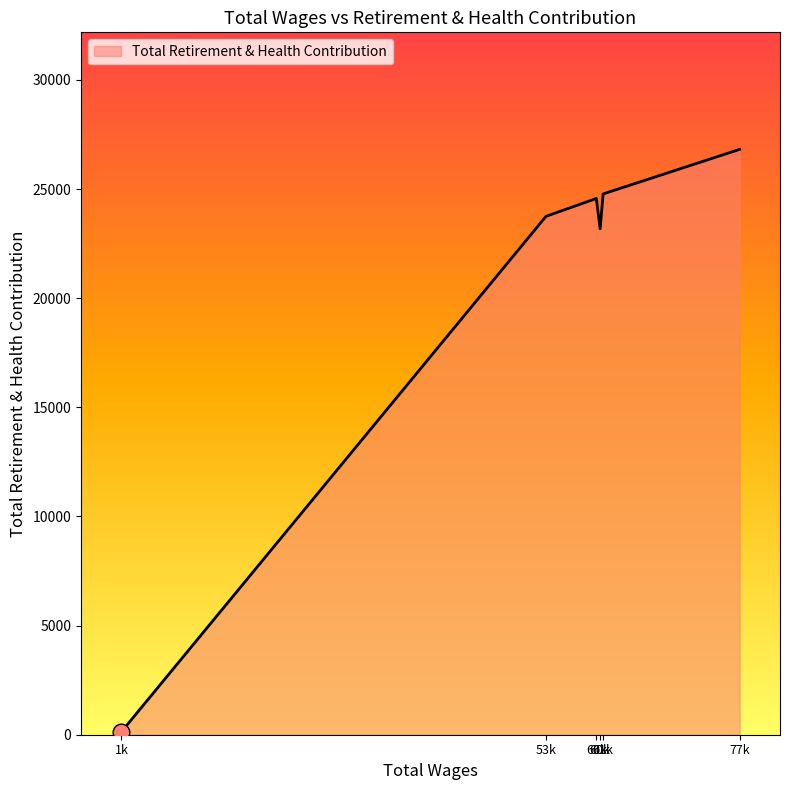

How many lines are shown in the chart?

1